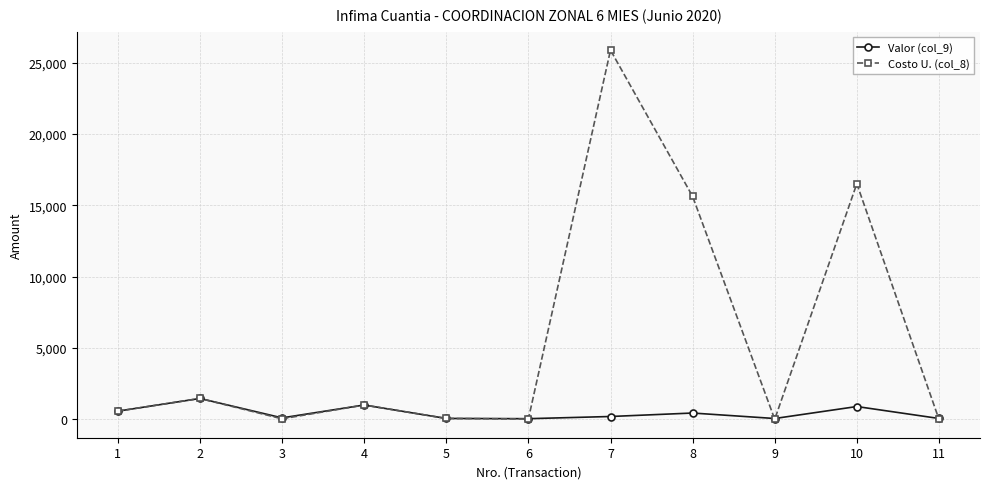

What is the value of the Costo U. (col_8) point at the 5th from the left?

58.0